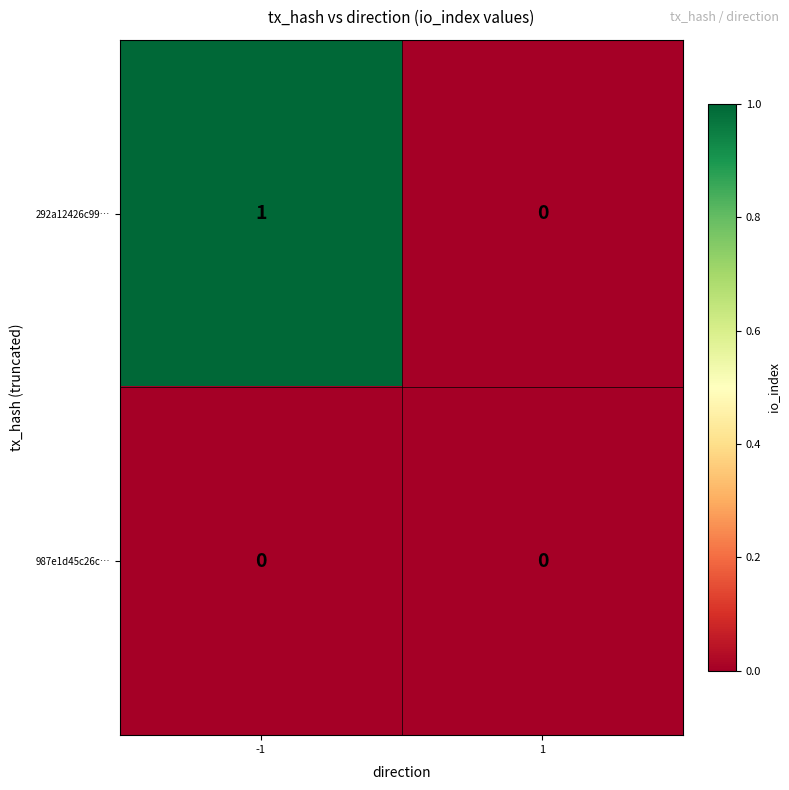

Reading right to left, transcribe all the data shown in this chart.

292a12426c99…: 1=0	-1=1
987e1d45c26c…: 1=0	-1=0